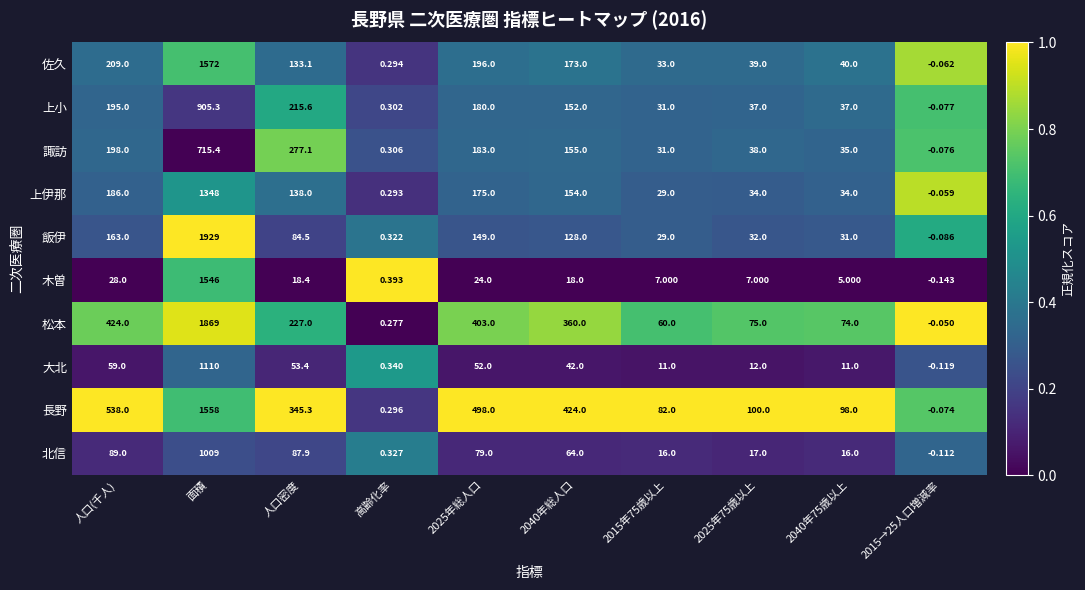

At 高齢化率, list the series in order from largest to smallest.

木曽, 大北, 北信, 飯伊, 諏訪, 上小, 長野, 佐久, 上伊那, 松本